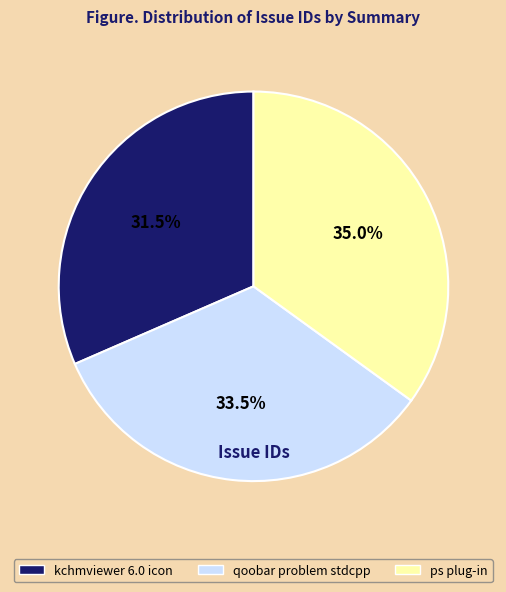

Does any single category account for the majority?

No